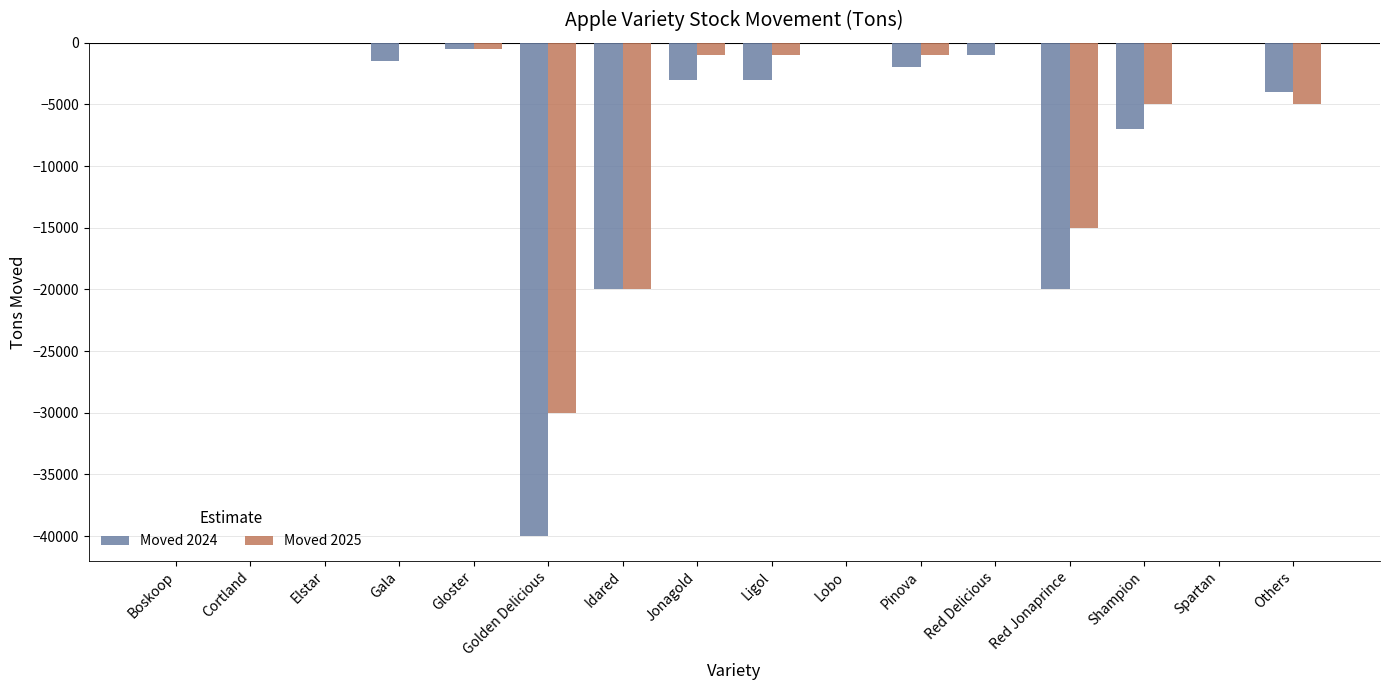

What is the total value across all series at Ligol?

-4000